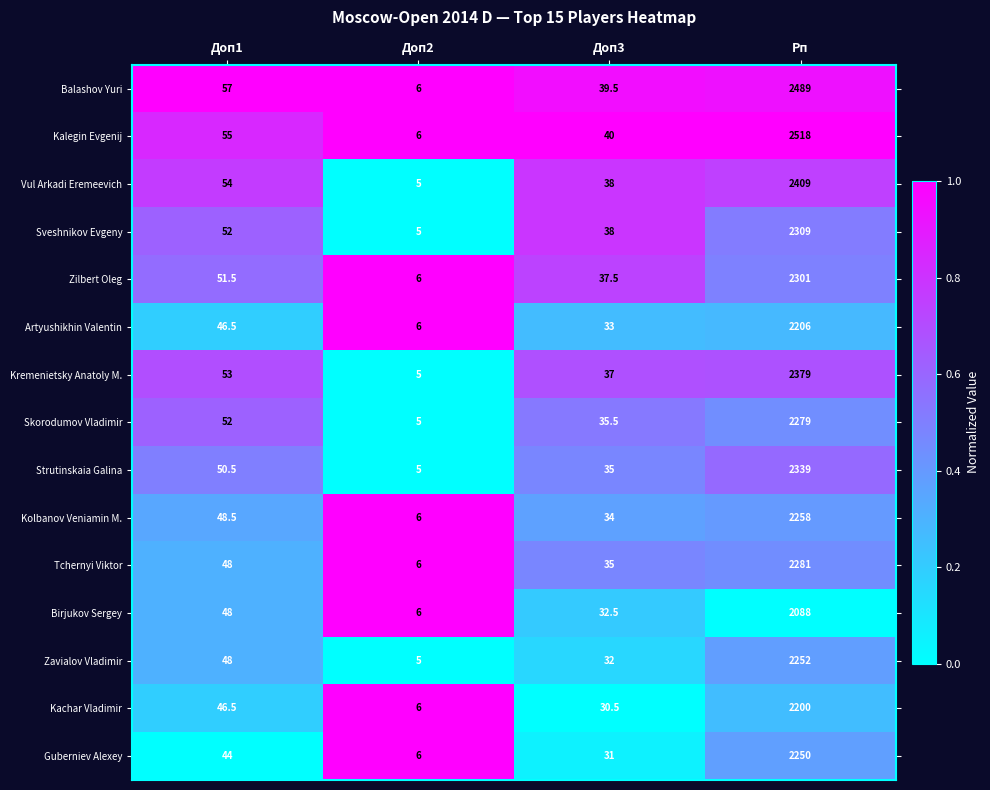

What is the spread (max minus min) of values at Доп3?

9.5